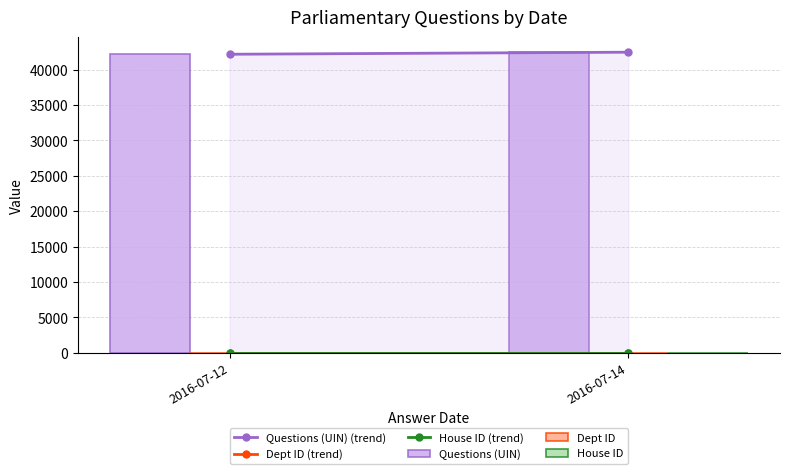

How many groups of bars are there?

2